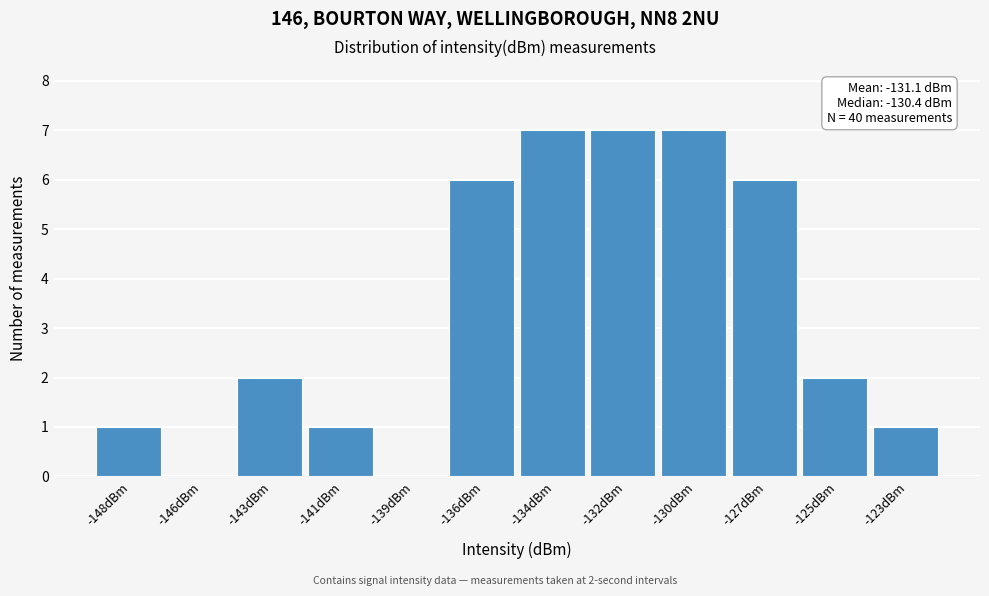

Reading left to right, extract all data points from this chart.

-148dBm=1	-146dBm=0	-143dBm=2	-141dBm=1	-139dBm=0	-136dBm=6	-134dBm=7	-132dBm=7	-130dBm=7	-127dBm=6	-125dBm=2	-123dBm=1